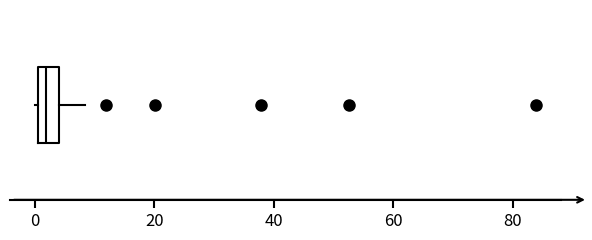

Transcribe this box plot: give where the median line is, the range the box spans, and where the two whiskers end, as read against the x-axis. The values are not printed on the chart, so give them approximately, as read against the axis.

median 2, box 0 to 4, whiskers 0 to 8